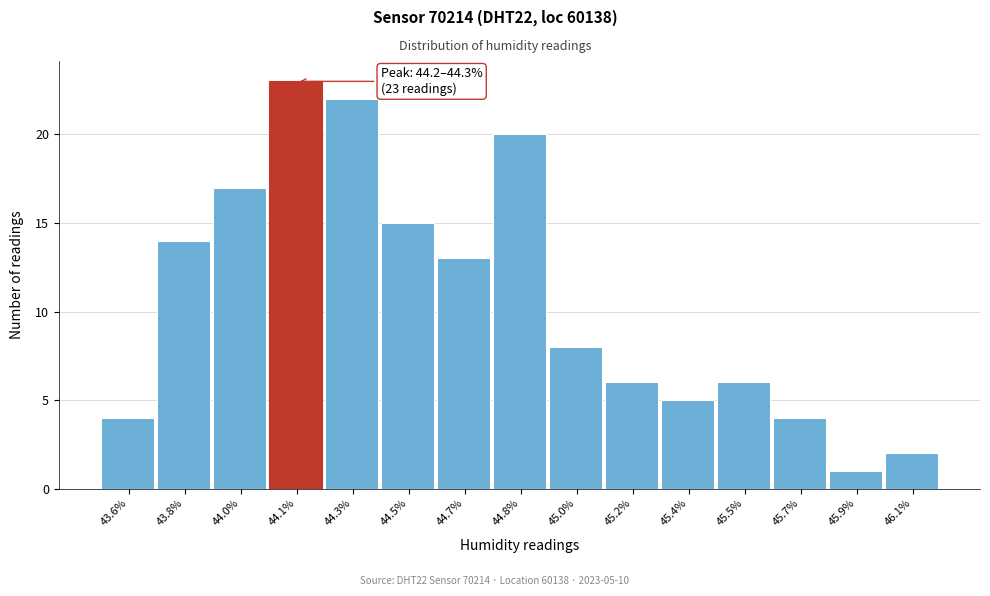

Reading left to right, transcribe all the data shown in this chart.

4	14	17	23	22	15	13	20	8	6	5	6	4	1	2